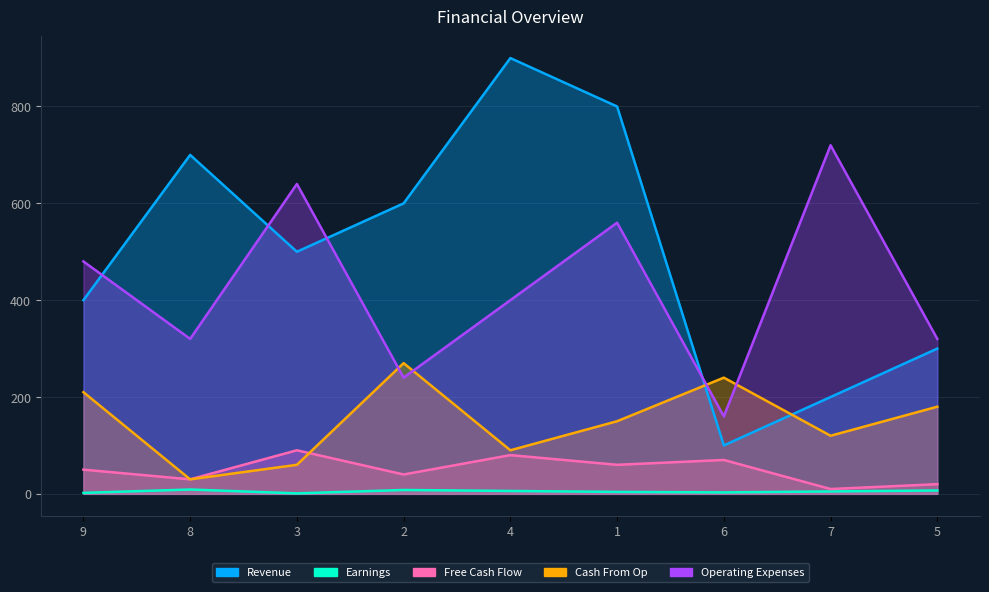

Where is the first local maximum for Revenue?

8